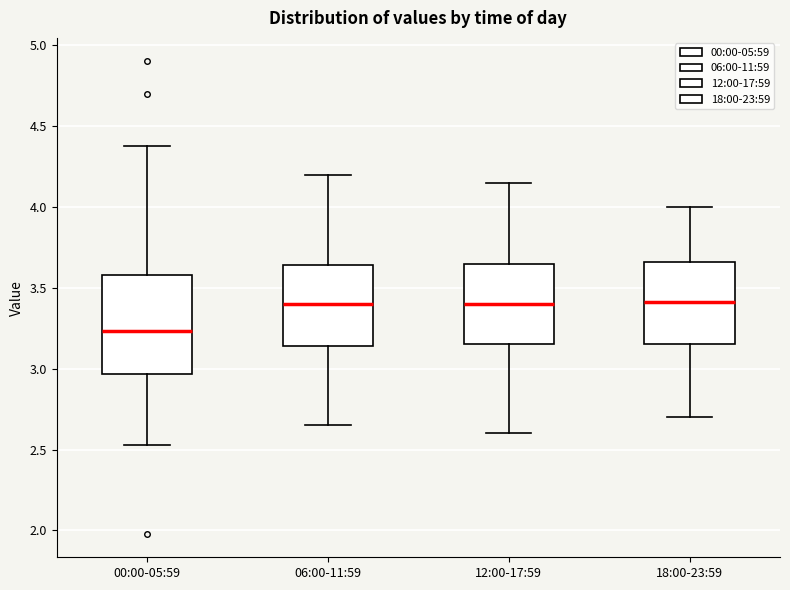

Reading left to right, read every box against the y-axis: the position of its median line, the range the box covers, and the ends of its whiskers. The values are not printed on the chart, so give them approximately, as read against the axis.

00:00-05:59: median 3.25, box 2.95 to 3.60, whiskers 2.55 to 4.40
06:00-11:59: median 3.40, box 3.15 to 3.65, whiskers 2.65 to 4.20
12:00-17:59: median 3.40, box 3.15 to 3.65, whiskers 2.60 to 4.15
18:00-23:59: median 3.40, box 3.15 to 3.65, whiskers 2.70 to 4.00